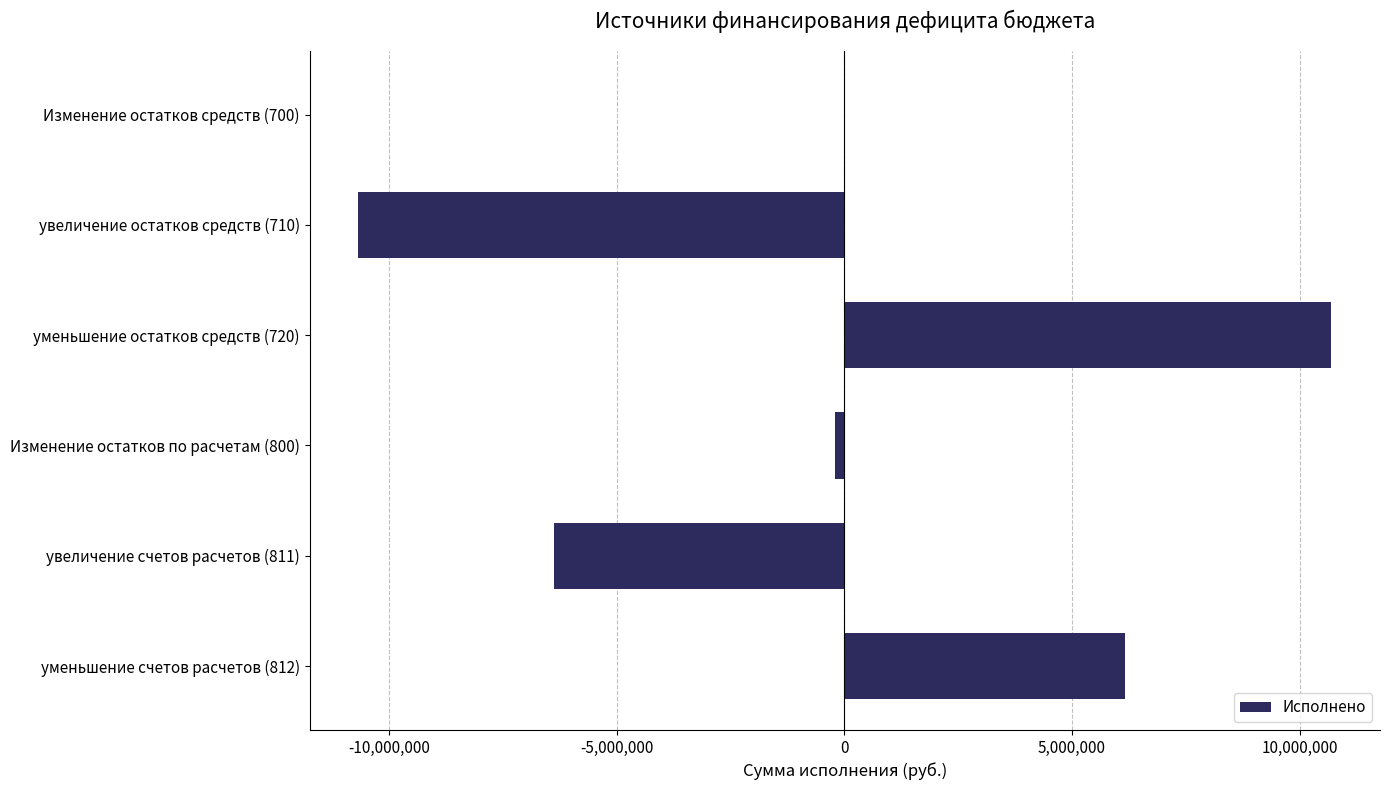

What is the maximum value shown in the chart?

10697501.9